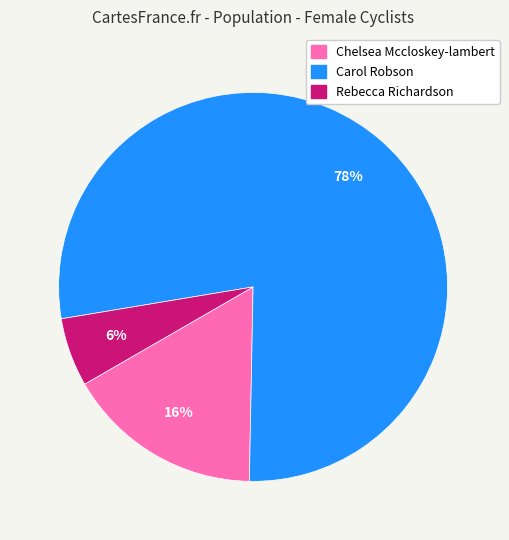

Which has a higher value, Carol Robson or Rebecca Richardson?

Carol Robson